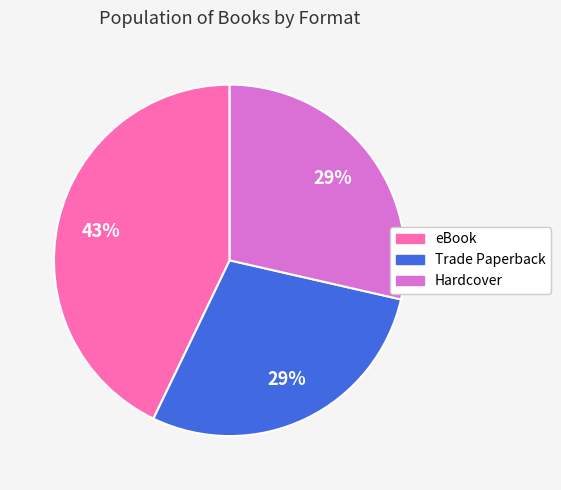

To the nearest percent, what is the difference between the largest and smallest slice percentages?

14%